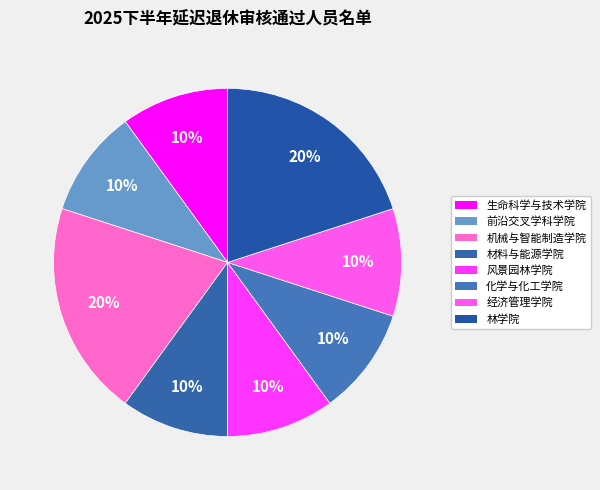

Count the number of slices in the pie.

8